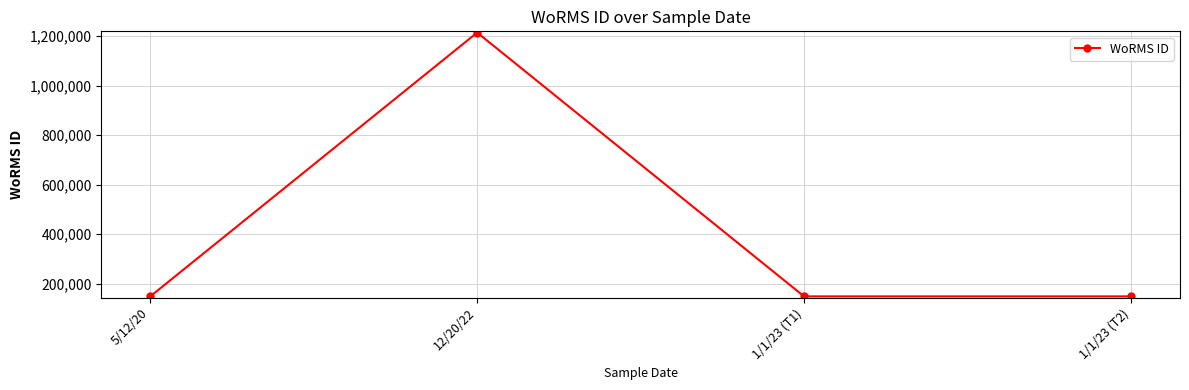

What is the smallest value displayed?

149045